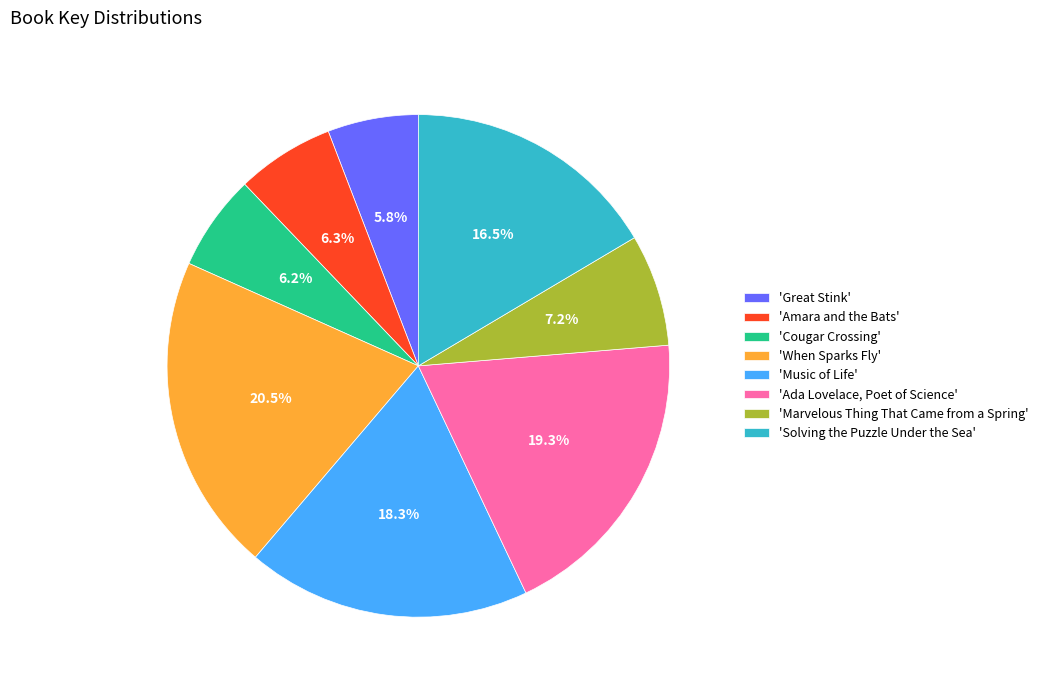

Is the sum of 'Music of Life' and 'Solving the Puzzle Under the Sea' greater than half?

No